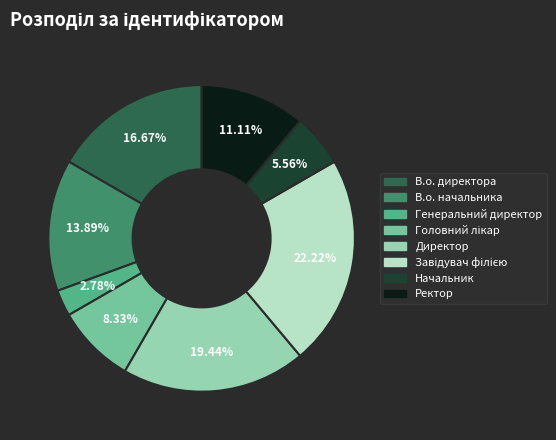

Which category has the smallest portion of the pie?

Генеральний директор